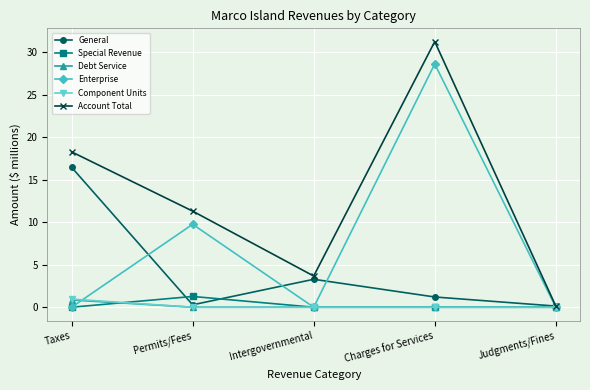

Is this an area chart (filled region under the line)?

No